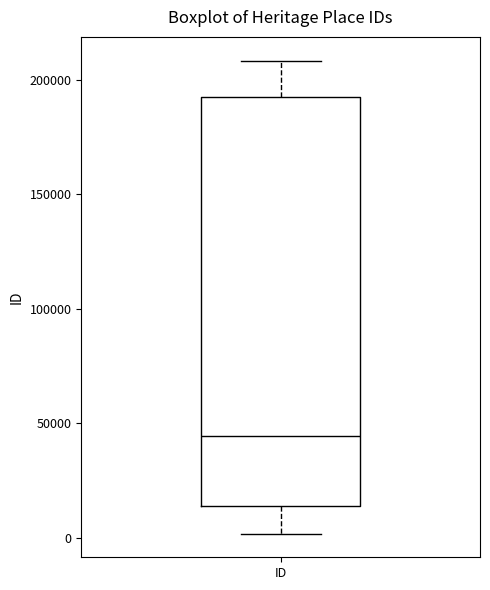

Read this box plot against the y-axis: the position of the median line, the range covered by the box, and the ends of both whiskers. The values are not printed on the chart, so give them approximately, as read against the axis.

median 45000, box 15000 to 190000, whiskers 0 to 210000